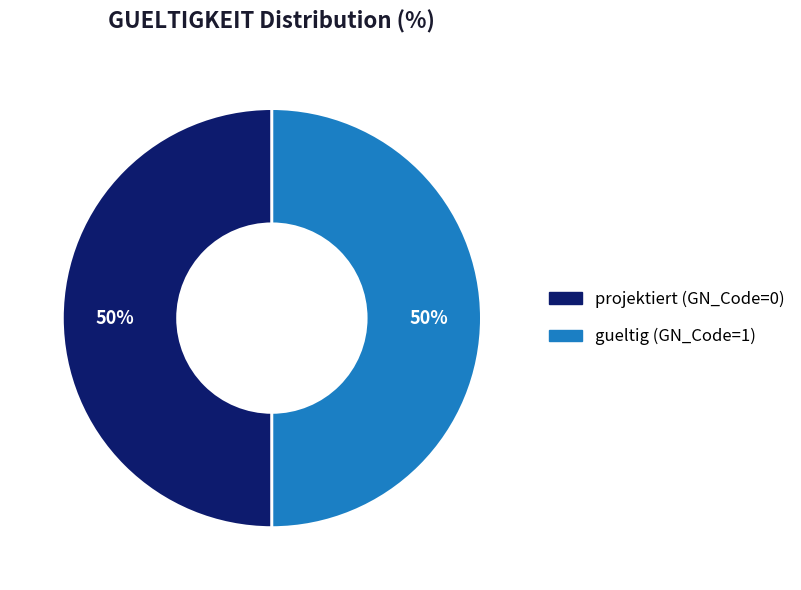

The gueltig slice represents 50% of the pie. True or false?

True